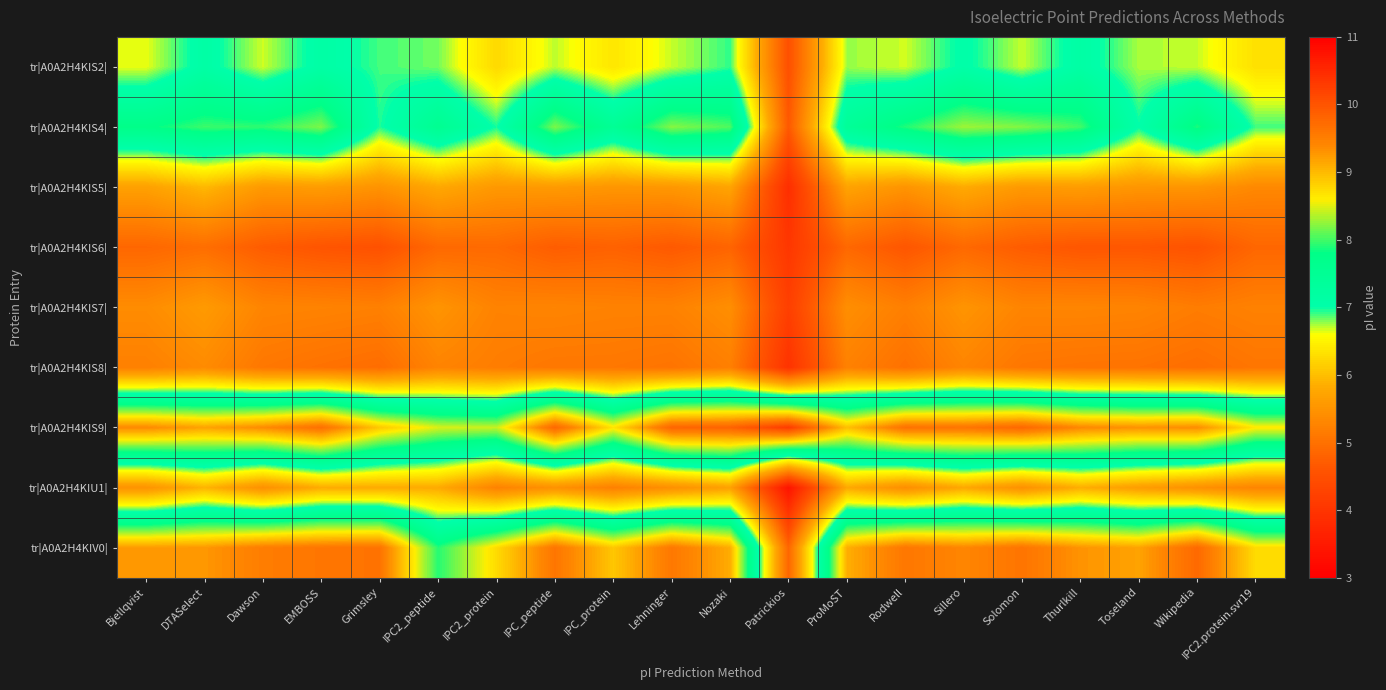

What is the total value across all series at Rodwell?

59.5